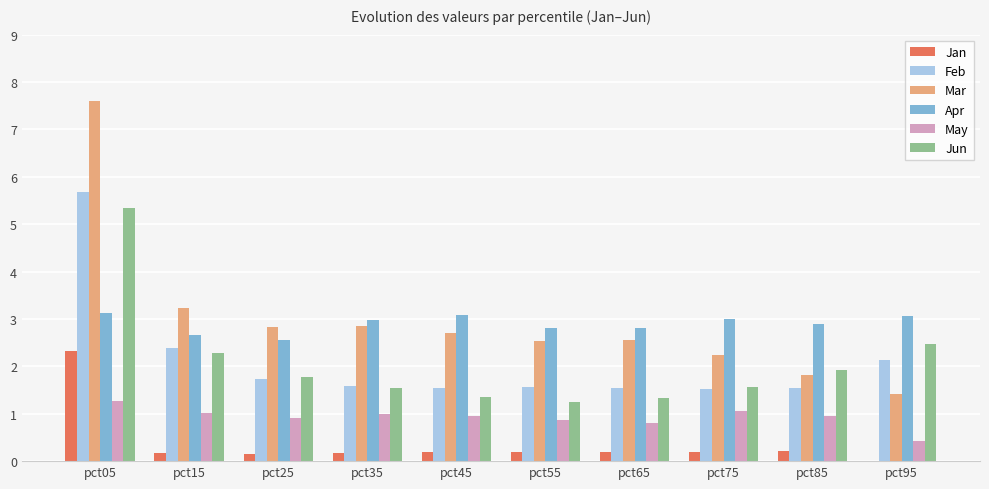

Where is Mar nearest to the value 4?

pct15